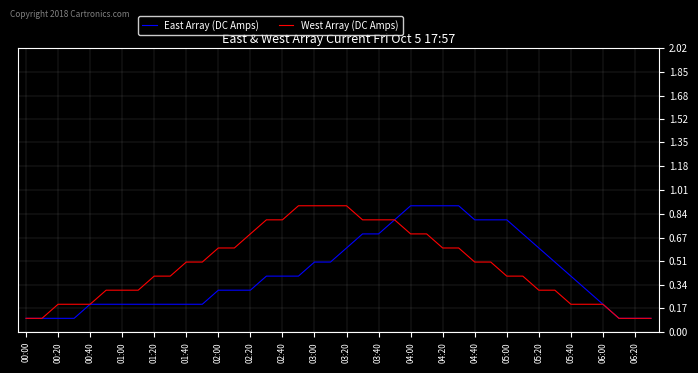

What is the maximum value for West Array (DC Amps)?

0.9